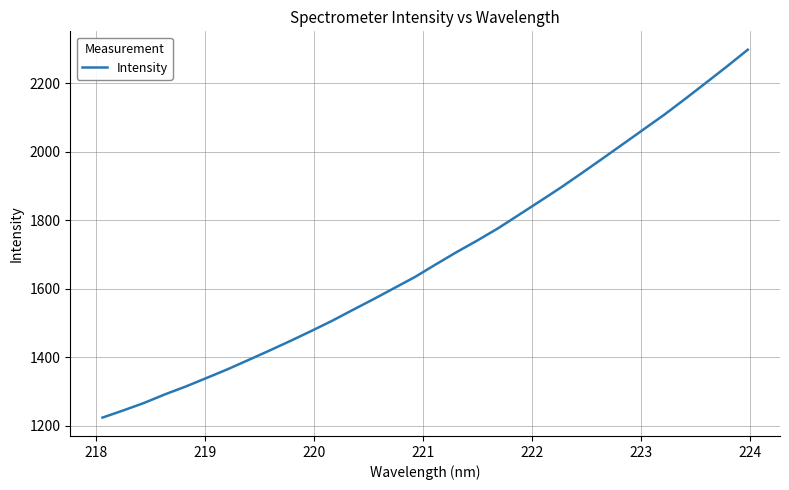

What is the greatest value displayed?

2297.1